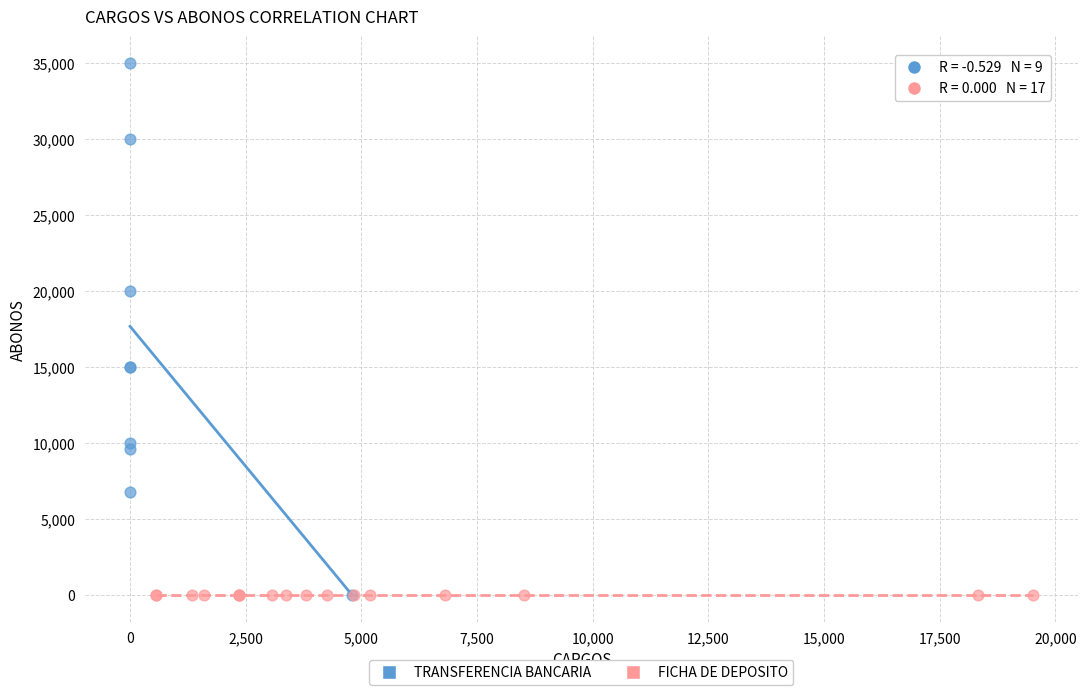

Which series contains the highest Y value?

TRANSFERENCIA BANCARIA